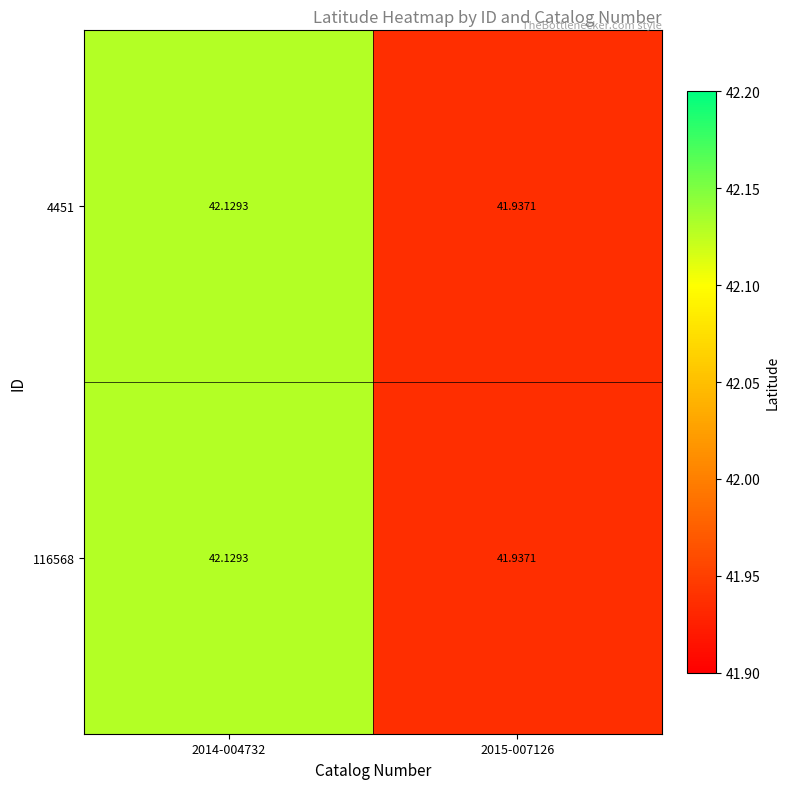

At which category does the chart reach its minimum across all series?

2015-007126